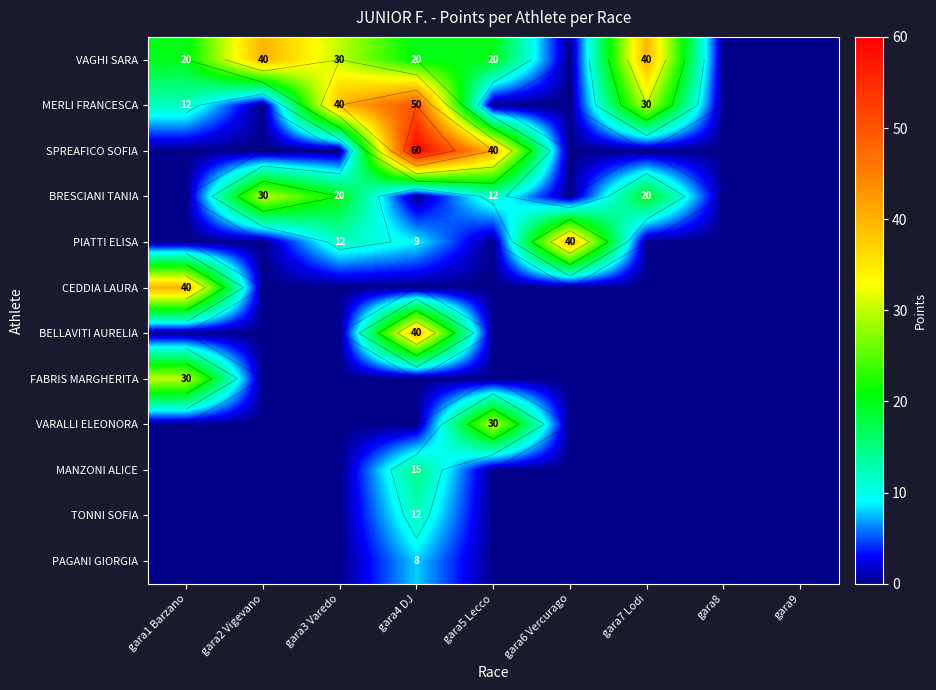

What is the maximum value shown in the chart?

60